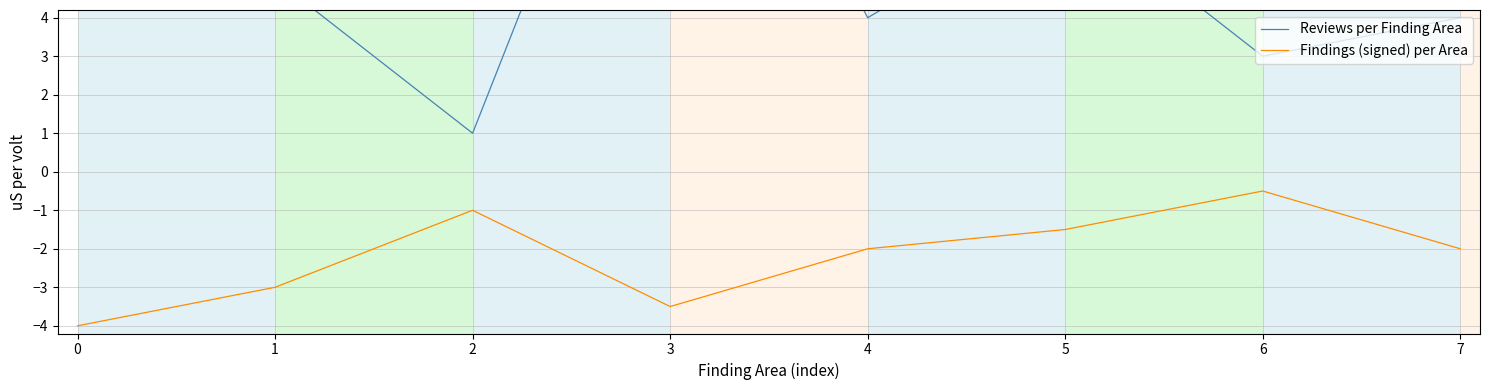

How many data points in Reviews per Finding Area are above 5?

3